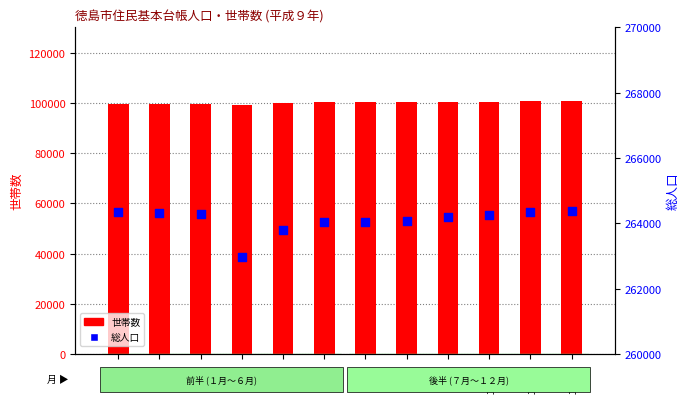

At which category is the sum across all series the highest?

１２月